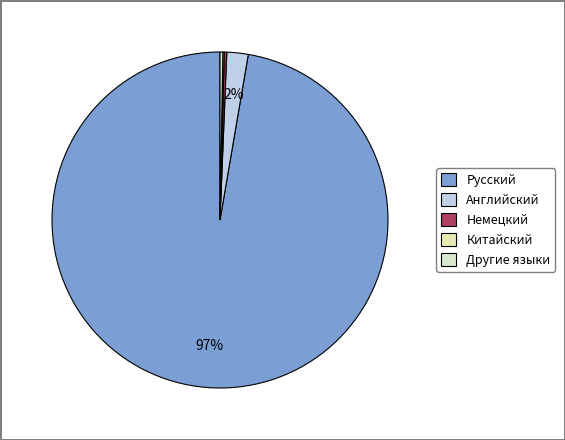

Does Русский represent more than half of the total?

Yes